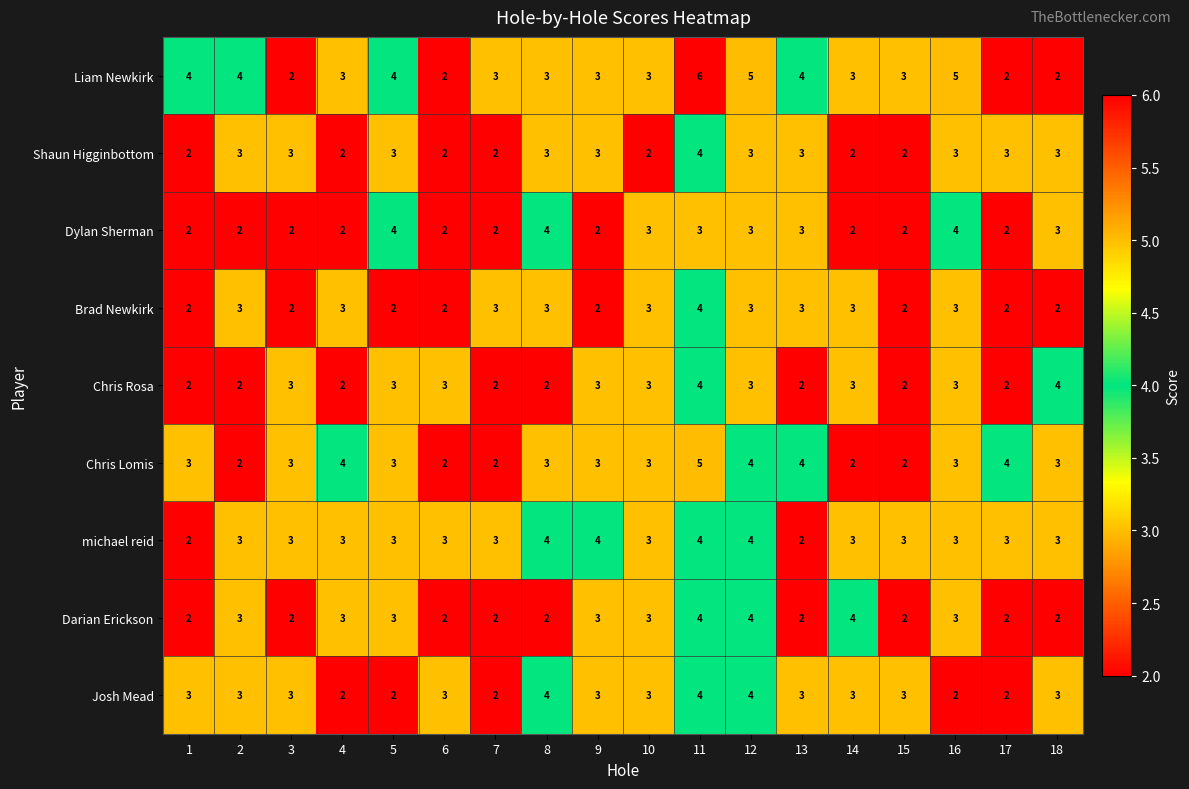

The Shaun Higginbottom series shows 2 at 12. True or false?

False